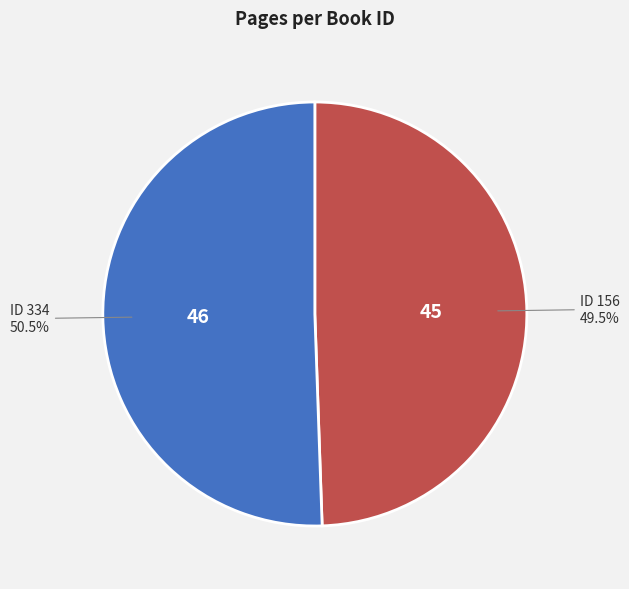

Is there a majority slice in this chart?

Yes